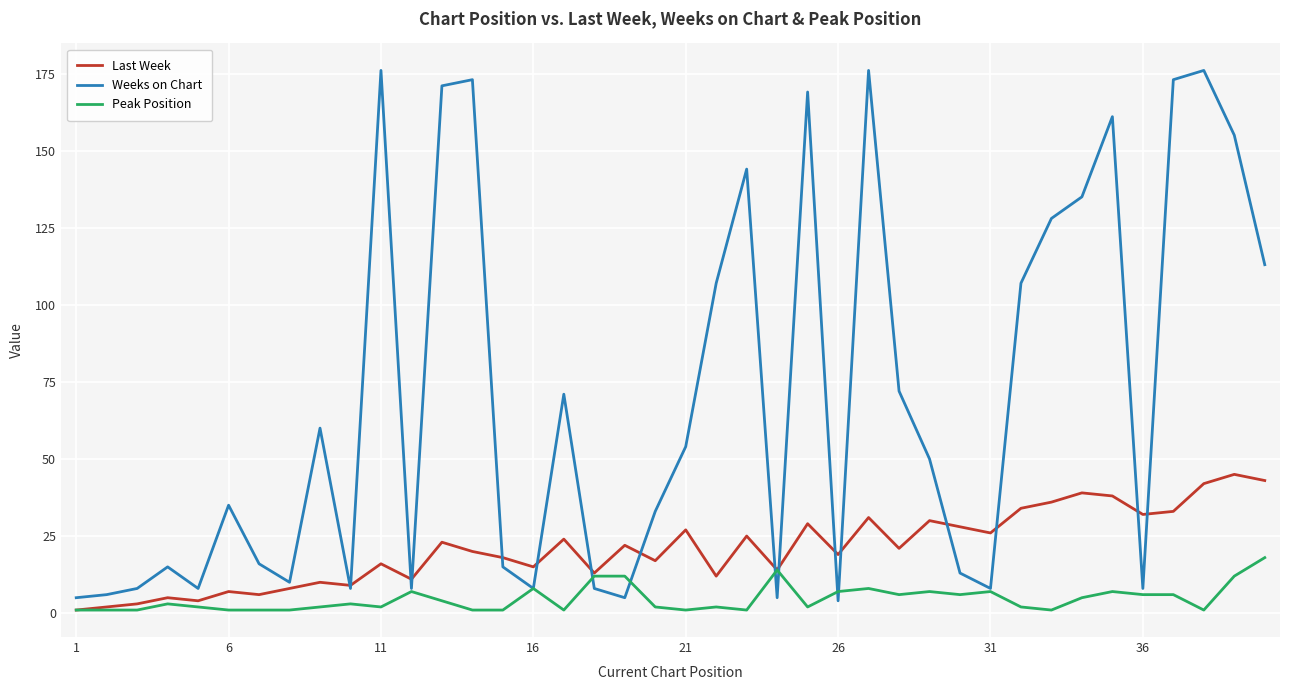

What is the maximum value for Peak Position?

18